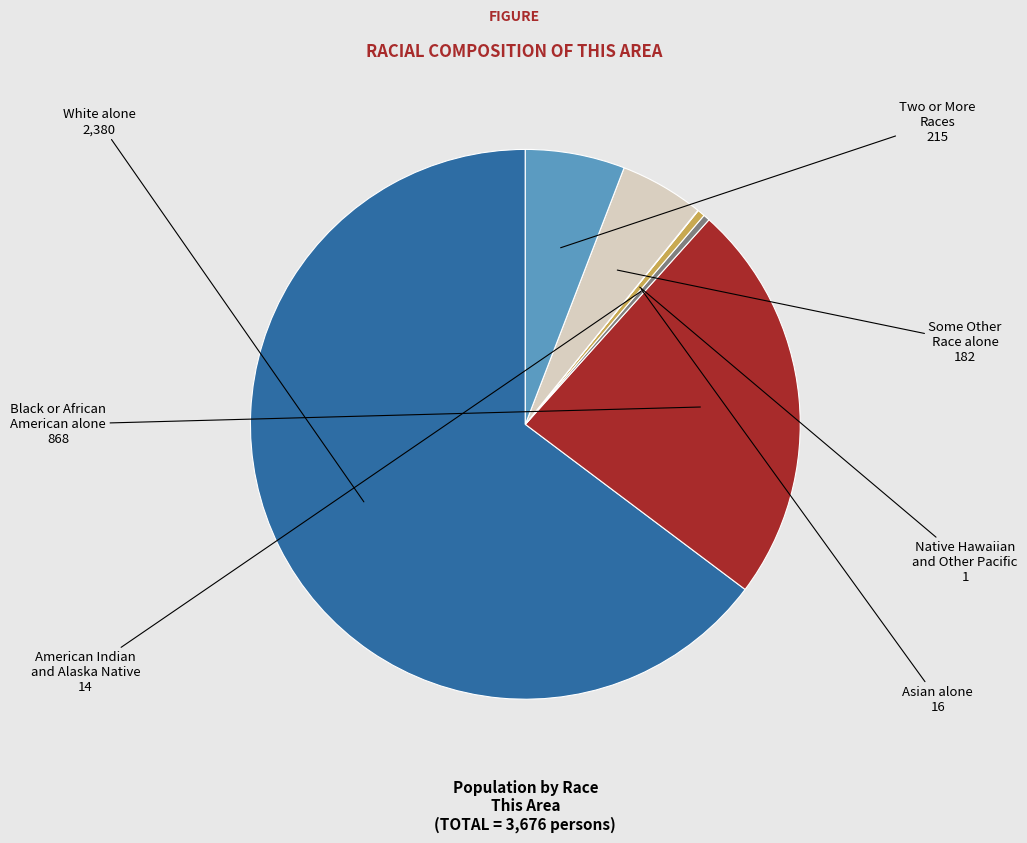

Is there a majority slice in this chart?

Yes